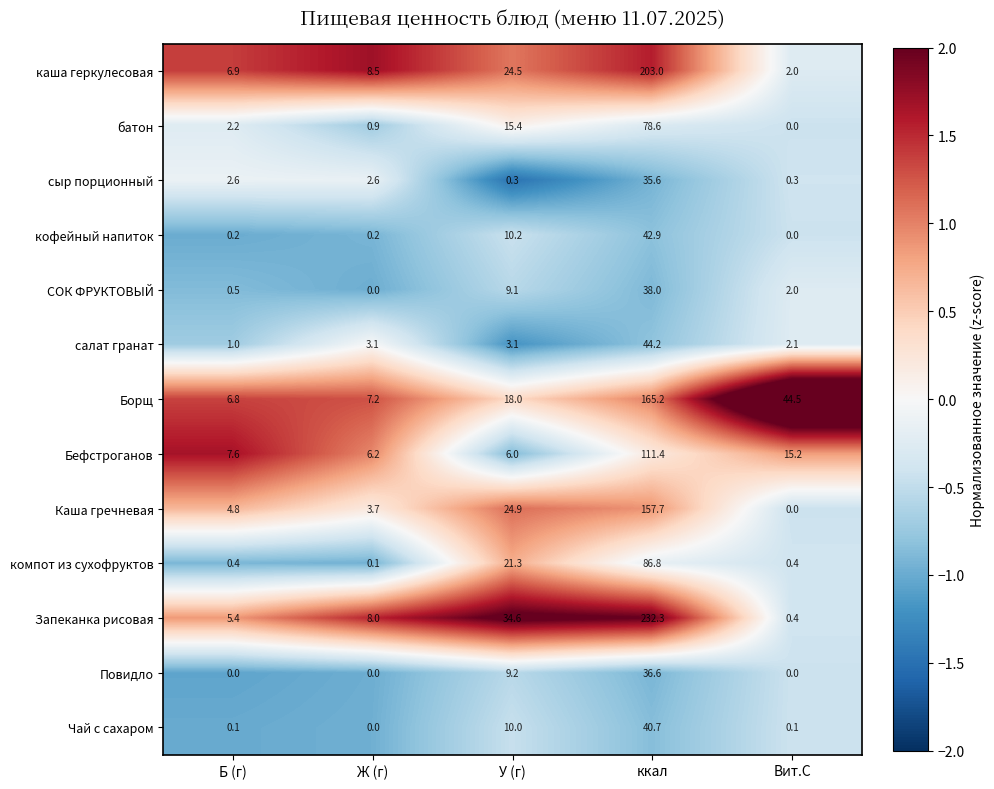

What is the difference between the second highest and minimum values in the салат гранат series?

2.1